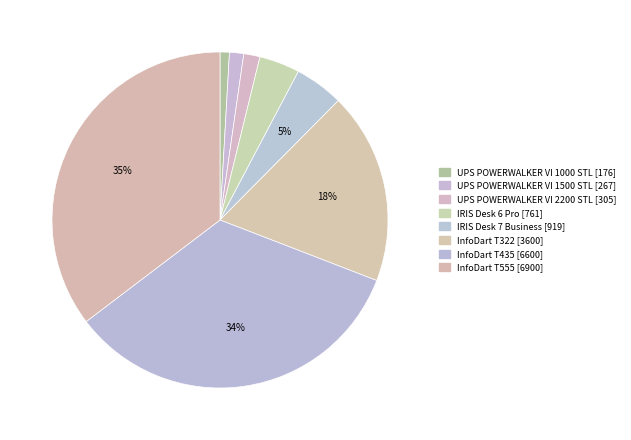

True or false: UPS POWERWALKER VI 2200 STL accounts for 2% of the total.

True